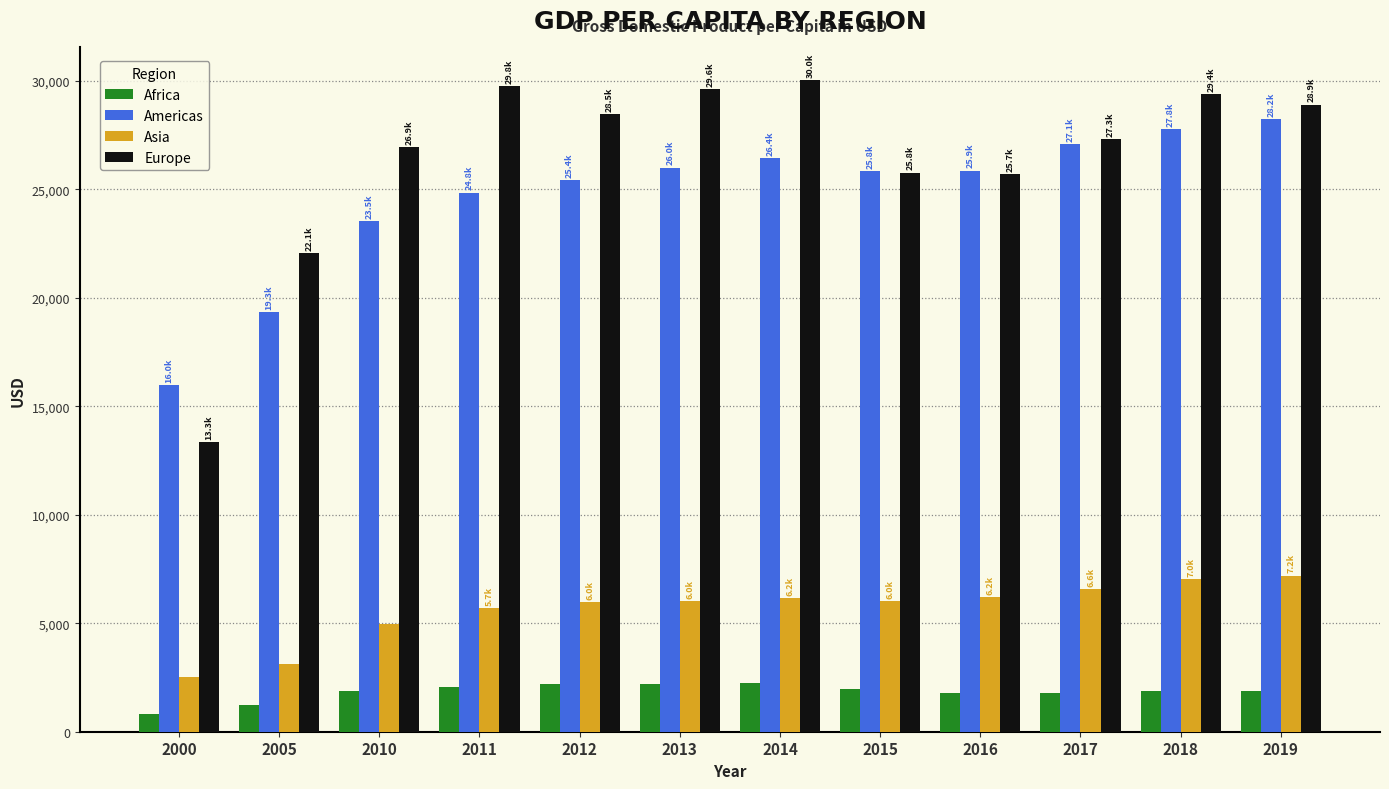

What is the difference between the highest and lowest values at 2000?

15164.6